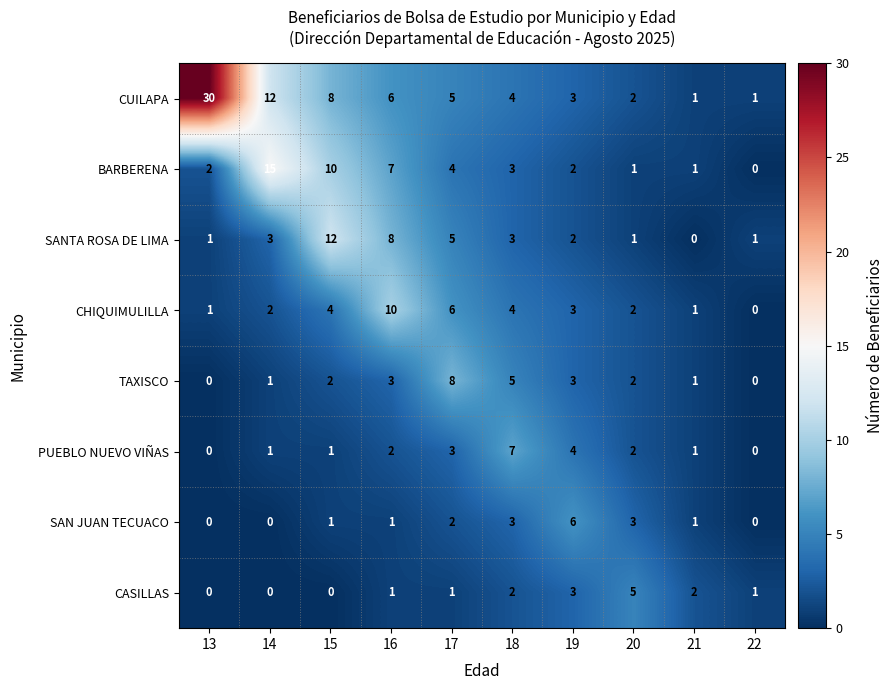

Which label corresponds to the largest value in the chart?

13